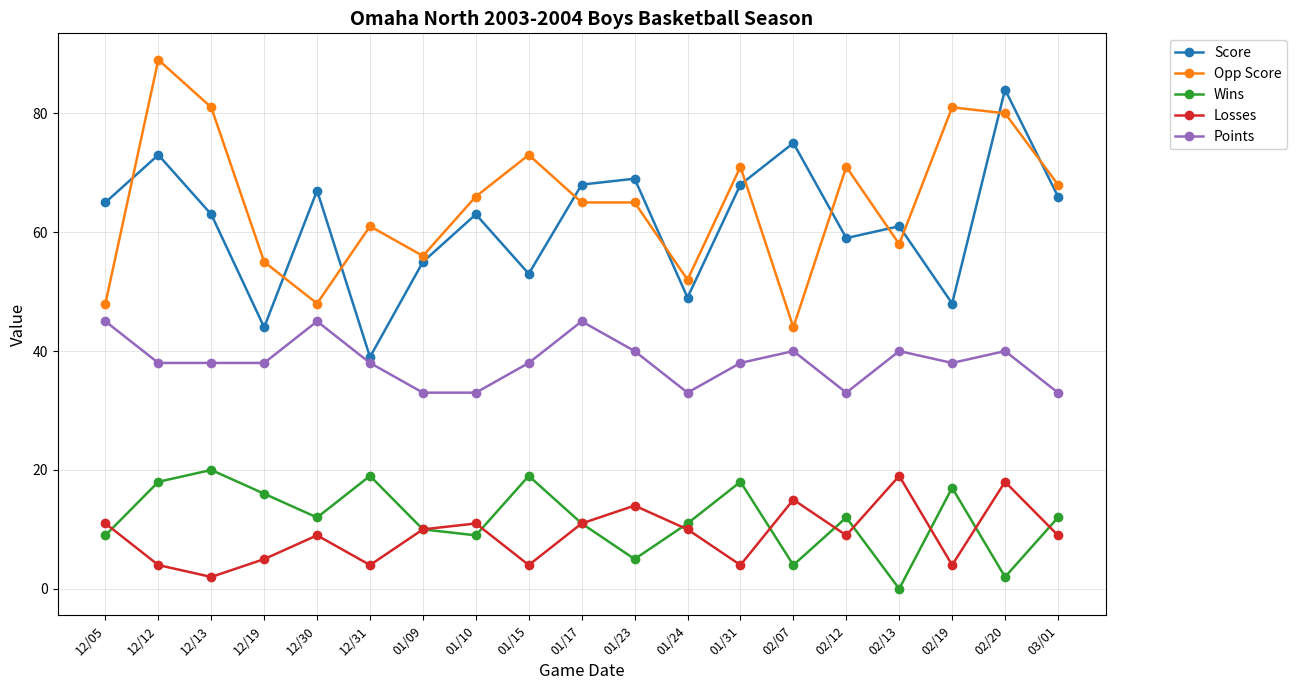

What is the maximum value shown in the chart?

89